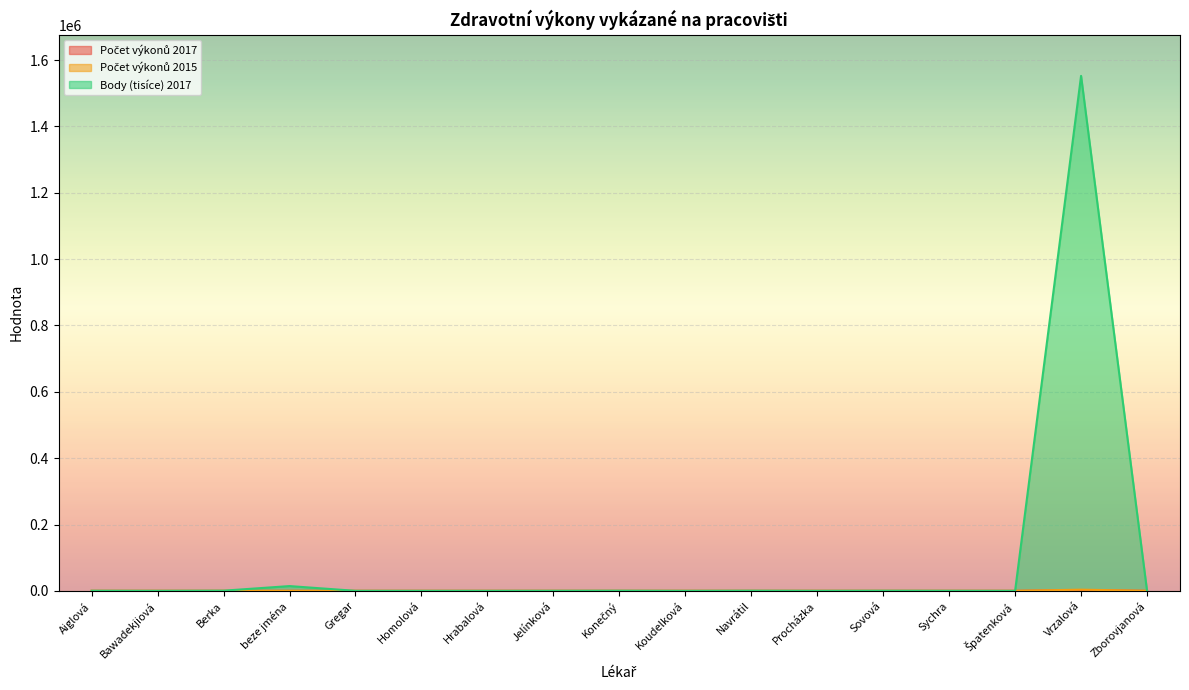

True or false: Počet výkonů 2017 and Body (tisíce) 2017 intersect in this chart.

False